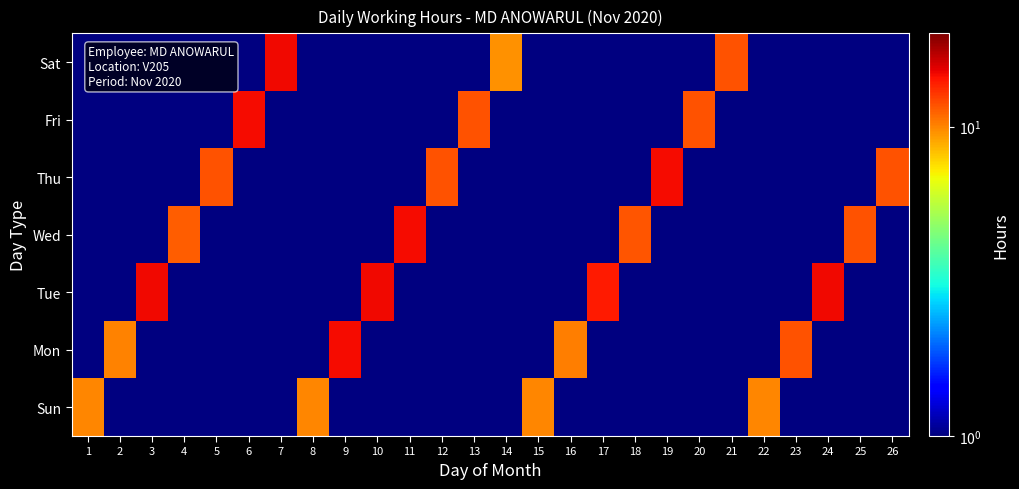

Reading left to right, list all the values displayed in this chart.

Sun: 1=10.0	2=0.0	3=0.0	4=0.0	5=0.0	6=0.0	7=0.0	8=10.0	9=0.0	10=0.0	11=0.0	12=0.0	13=0.0	14=0.0	15=9.9	16=0.0	17=0.0	18=0.0	19=0.0	20=0.0	21=0.0	22=10.0	23=0.0	24=0.0	25=0.0	26=0.0
Mon: 1=0.0	2=10.1	3=0.0	4=0.0	5=0.0	6=0.0	7=0.0	8=0.0	9=14.6	10=0.0	11=0.0	12=0.0	13=0.0	14=0.0	15=0.0	16=10.2	17=0.0	18=0.0	19=0.0	20=0.0	21=0.0	22=0.0	23=11.7	24=0.0	25=0.0	26=0.0
Tue: 1=0.0	2=0.0	3=14.8	4=0.0	5=0.0	6=0.0	7=0.0	8=0.0	9=0.0	10=14.8	11=0.0	12=0.0	13=0.0	14=0.0	15=0.0	16=0.0	17=14.0	18=0.0	19=0.0	20=0.0	21=0.0	22=0.0	23=0.0	24=14.8	25=0.0	26=0.0
Wed: 1=0.0	2=0.0	3=0.0	4=11.4	5=0.0	6=0.0	7=0.0	8=0.0	9=0.0	10=0.0	11=14.7	12=0.0	13=0.0	14=0.0	15=0.0	16=0.0	17=0.0	18=11.7	19=0.0	20=0.0	21=0.0	22=0.0	23=0.0	24=0.0	25=11.7	26=0.0
Thu: 1=0.0	2=0.0	3=0.0	4=0.0	5=11.7	6=0.0	7=0.0	8=0.0	9=0.0	10=0.0	11=0.0	12=11.7	13=0.0	14=0.0	15=0.0	16=0.0	17=0.0	18=0.0	19=14.7	20=0.0	21=0.0	22=0.0	23=0.0	24=0.0	25=0.0	26=11.7
Fri: 1=0.0	2=0.0	3=0.0	4=0.0	5=0.0	6=14.8	7=0.0	8=0.0	9=0.0	10=0.0	11=0.0	12=0.0	13=11.8	14=0.0	15=0.0	16=0.0	17=0.0	18=0.0	19=0.0	20=11.7	21=0.0	22=0.0	23=0.0	24=0.0	25=0.0	26=0.0
Sat: 1=0.0	2=0.0	3=0.0	4=0.0	5=0.0	6=0.0	7=14.8	8=0.0	9=0.0	10=0.0	11=0.0	12=0.0	13=0.0	14=9.7	15=0.0	16=0.0	17=0.0	18=0.0	19=0.0	20=0.0	21=11.7	22=0.0	23=0.0	24=0.0	25=0.0	26=0.0